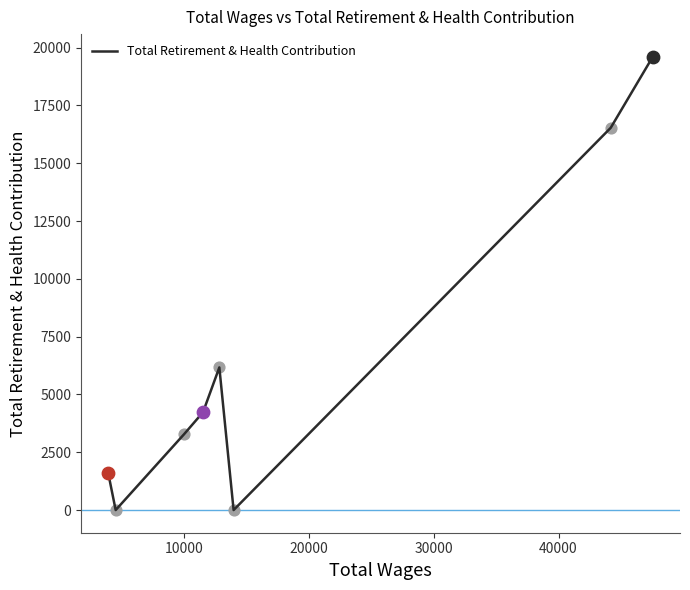

True or false: the data has more than 1 interior local peaks.

False